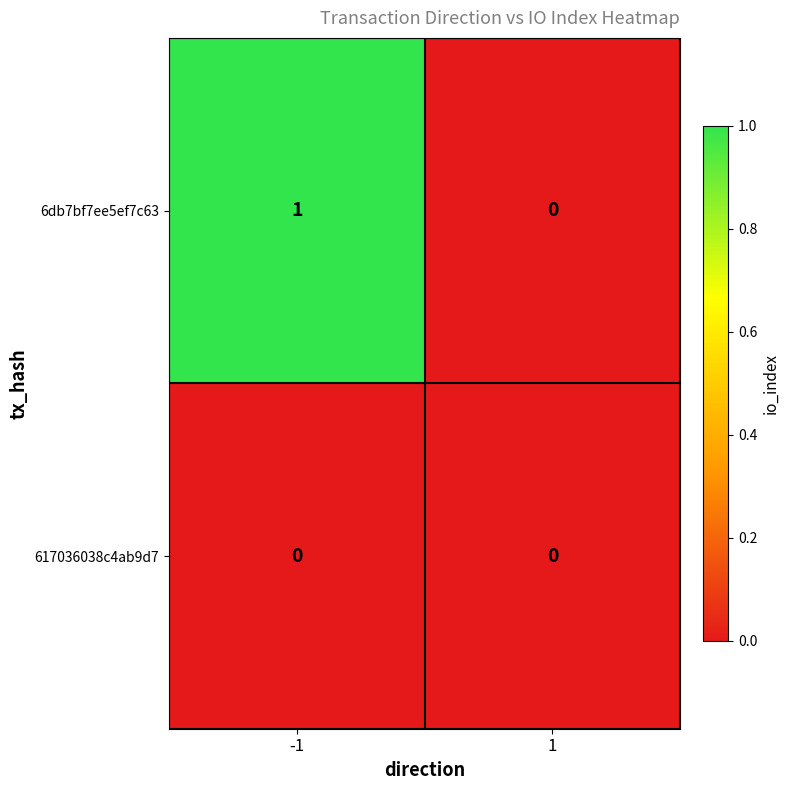

Reading right to left, transcribe all the data shown in this chart.

6db7bf7ee5ef7c63: 1=0	-1=1
617036038c4ab9d7: 1=0	-1=0